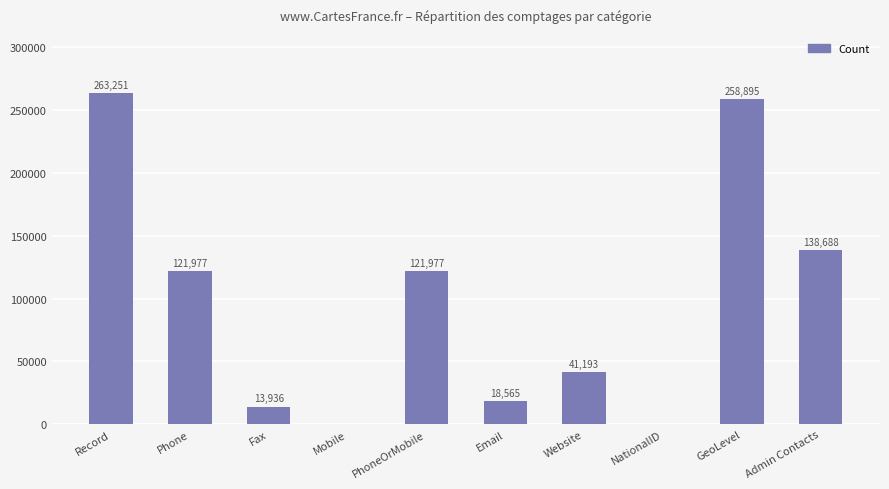

Count the number of data series in this chart.

1